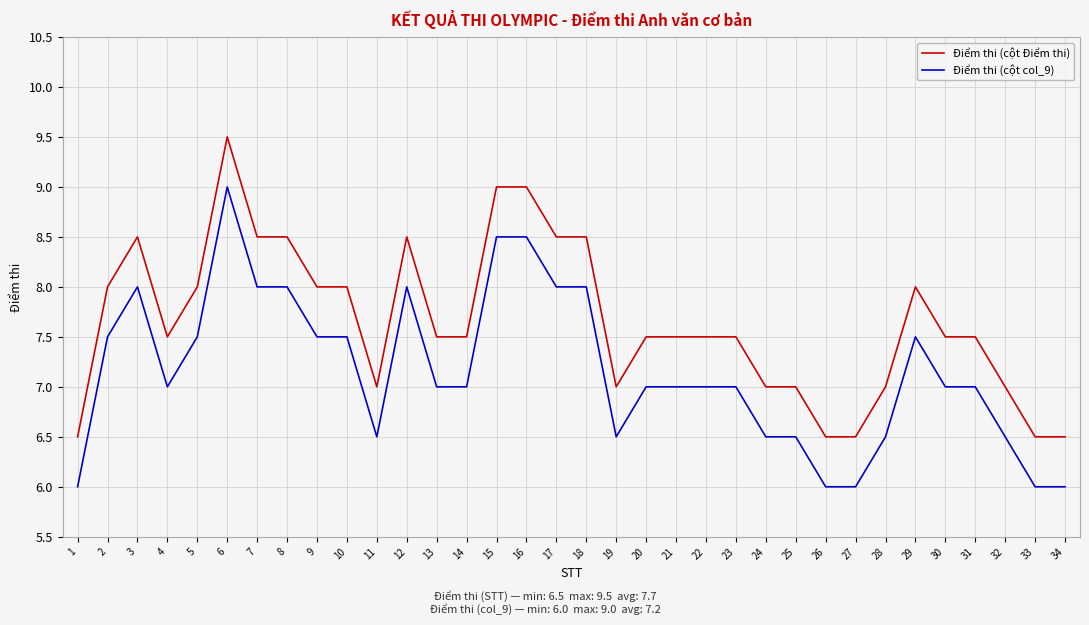

Which label corresponds to the largest value in the chart?

6